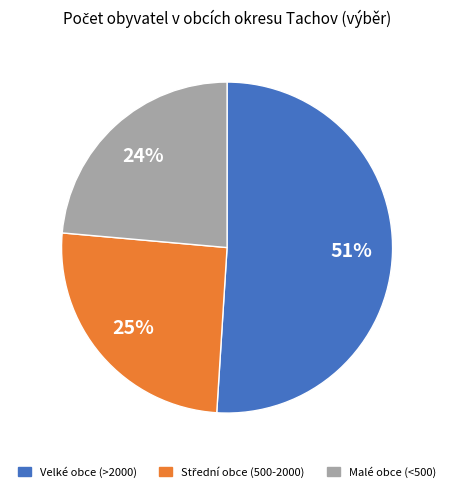

Is there any slice that represents more than half of the pie?

Yes